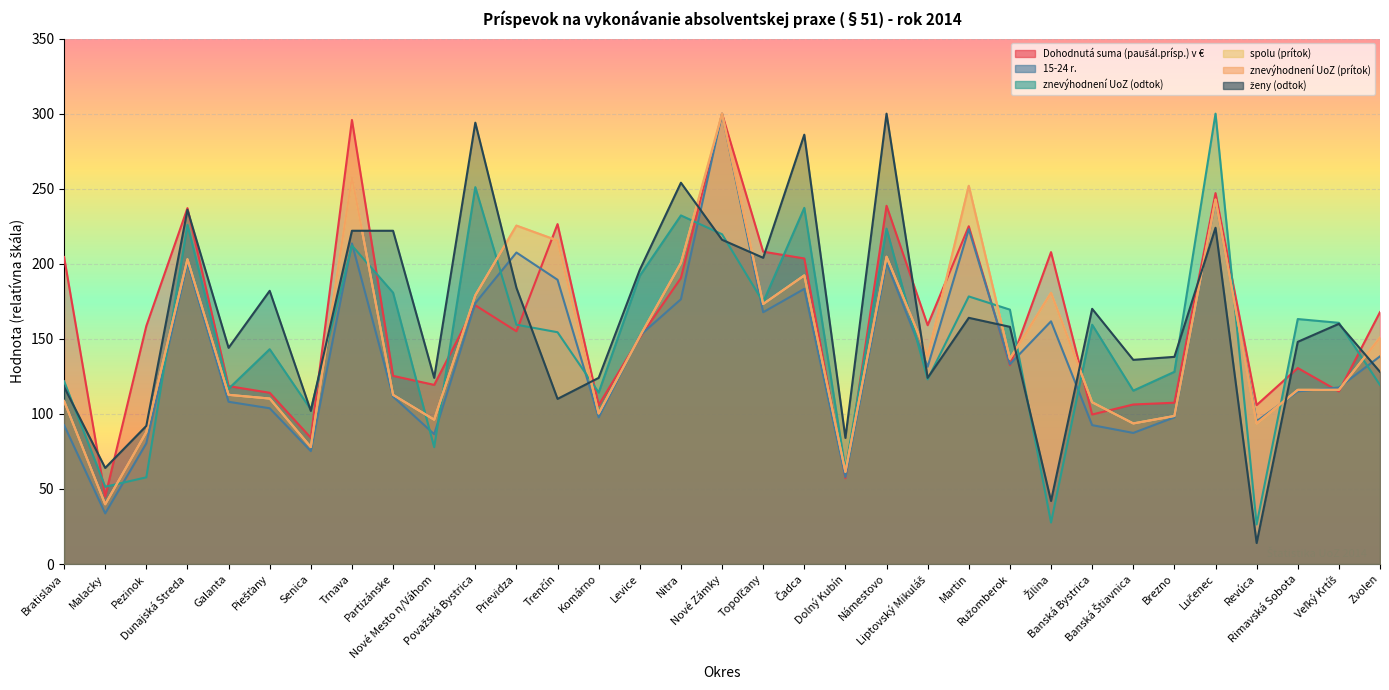

Which label corresponds to the largest value in the chart?

Nové Zámky